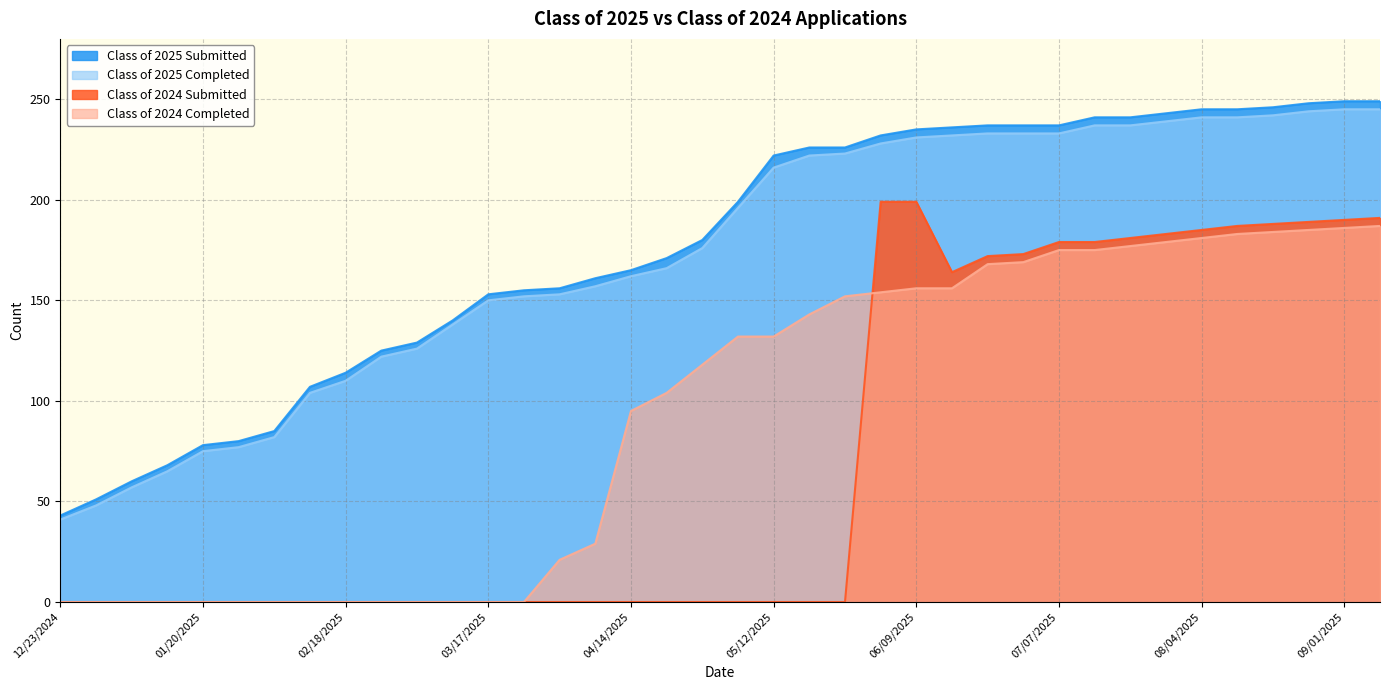

What is the difference between the highest and lowest values at 01/14/2025?

68